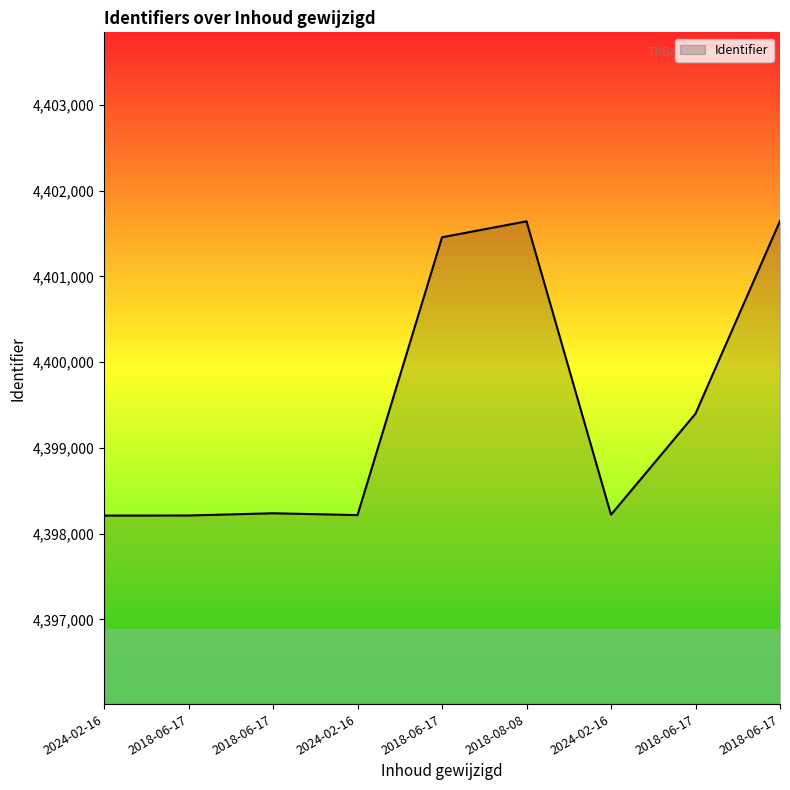

Does the chart display data point markers on the line(s)?

No